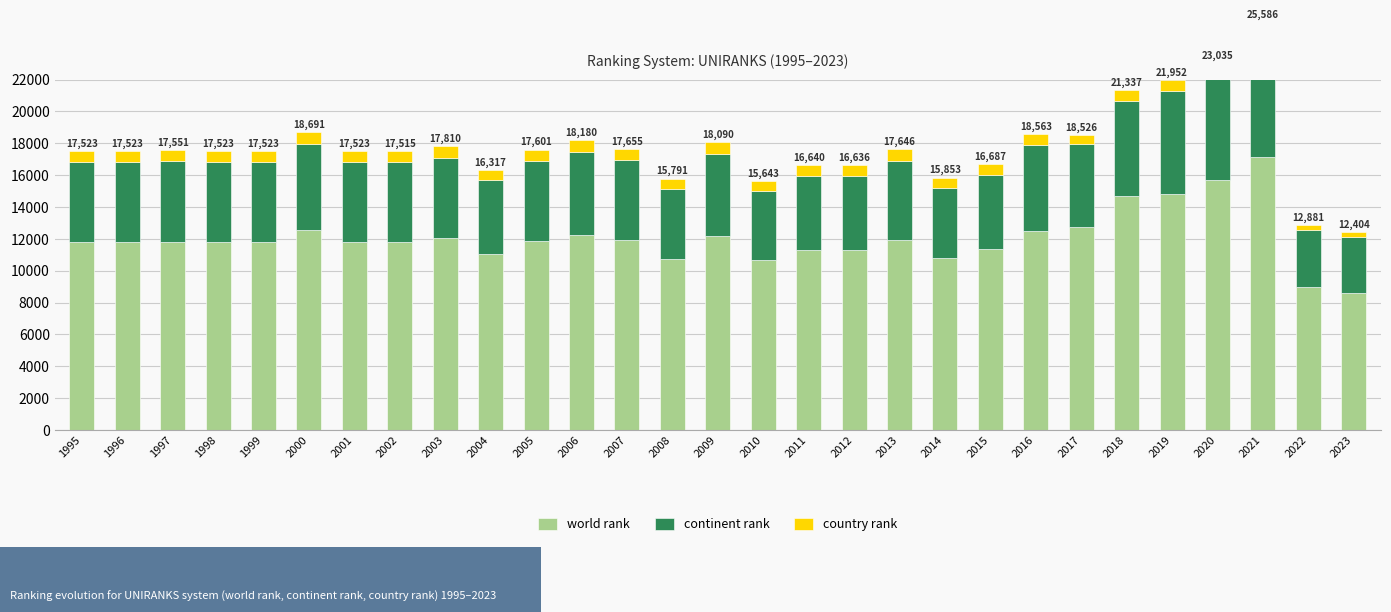

Reading right to left, what are all the values shown in this chart?

world rank: 2023=8625	2022=8955	2021=17165	2020=15679	2019=14791	2018=14716	2017=12729	2016=12497	2015=11341	2014=10786	2013=11953	2012=11309	2011=11311	2010=10662	2009=12212	2008=10754	2007=11938	2006=12275	2005=11884	2004=11050	2003=12039	2002=11809	2001=11813	2000=12589	1999=11813	1998=11813	1997=11829	1996=11813	1995=11813
continent rank: 2023=3488	2022=3633	2021=7791	2020=6715	2019=6518	2018=5944	2017=5227	2016=5389	2015=4656	2014=4411	2013=4958	2012=4642	2011=4637	2010=4335	2009=5140	2008=4391	2007=5013	2006=5177	2005=5018	2004=4625	2003=5062	2002=5023	2001=5025	2000=5379	1999=5025	1998=5025	1997=5036	1996=5025	1995=5025
country rank: 2023=291	2022=293	2021=630	2020=641	2019=643	2018=677	2017=570	2016=677	2015=690	2014=656	2013=735	2012=685	2011=692	2010=646	2009=738	2008=646	2007=704	2006=728	2005=699	2004=642	2003=709	2002=683	2001=685	2000=723	1999=685	1998=685	1997=686	1996=685	1995=685